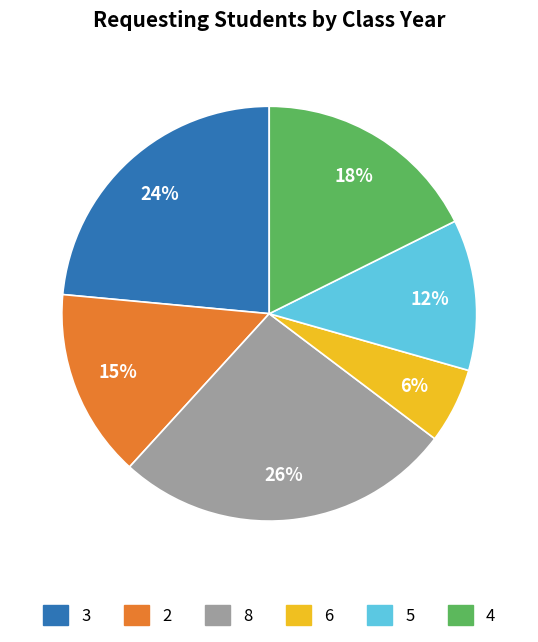

To the nearest percent, what is the average slice percentage?

17%